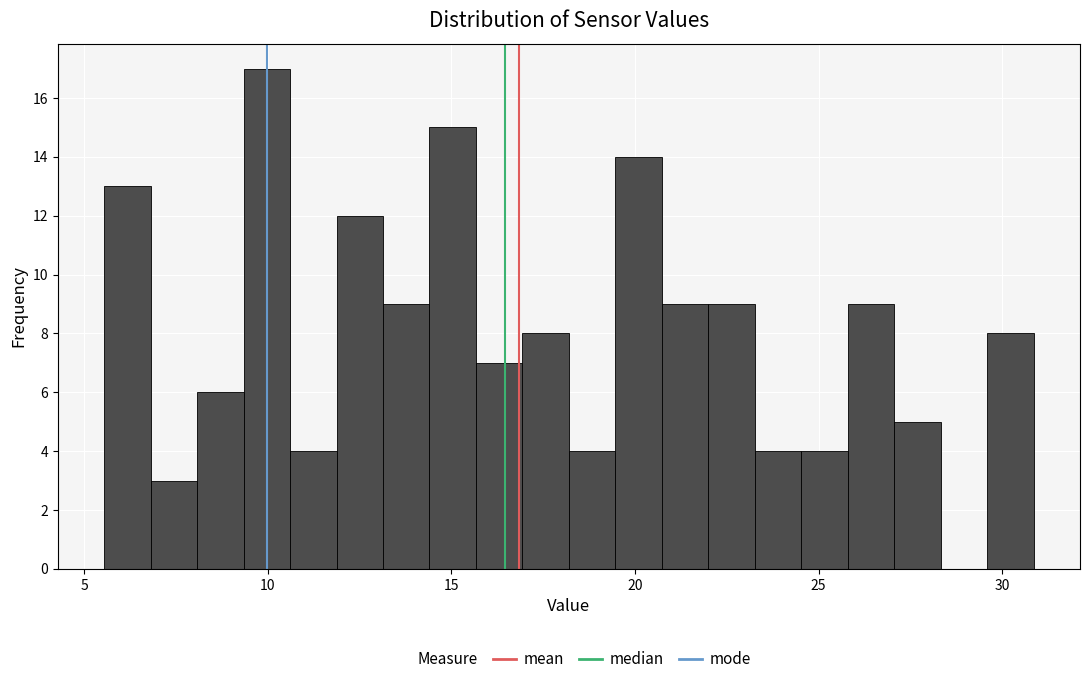

Around what value on the x-axis is the tallest bar? Give the approximate position of its centre, as read against the axis.

10.0